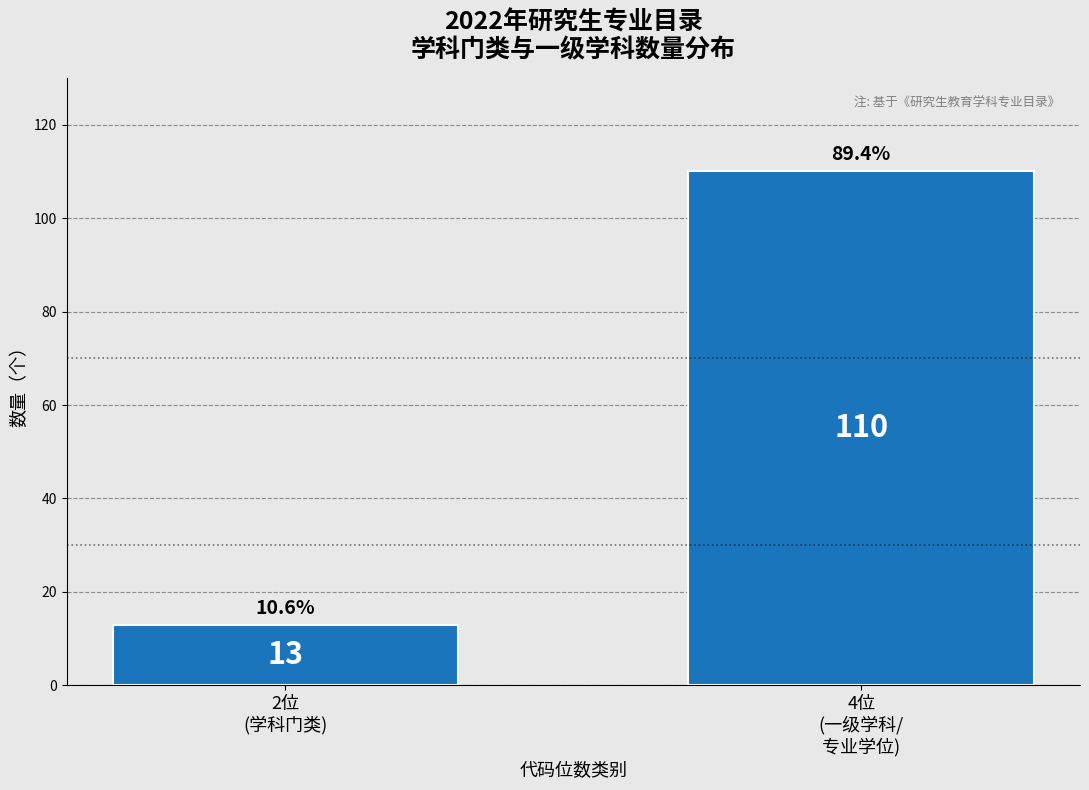

Reading right to left, extract all data points from this chart.

110	13